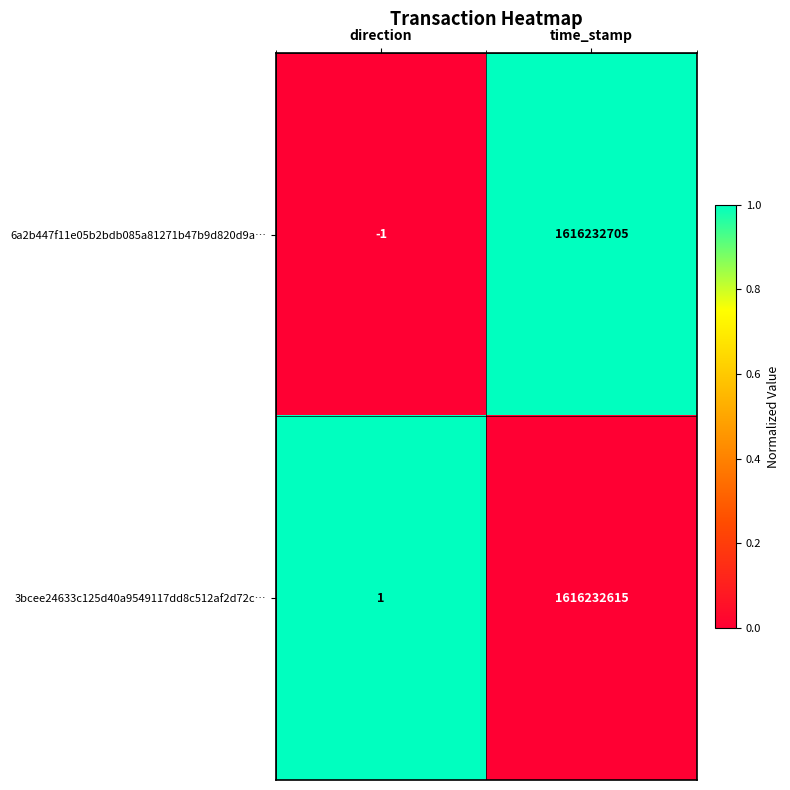

What is the maximum value shown in the chart?

1616232705